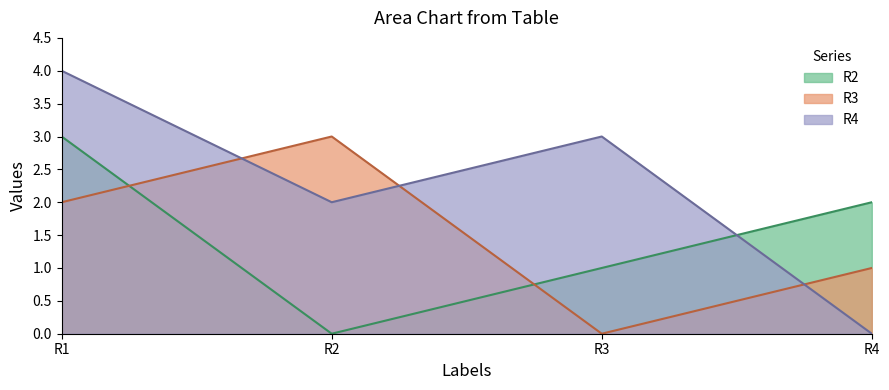

At R2, list the series in order from smallest to largest.

R2, R4, R3